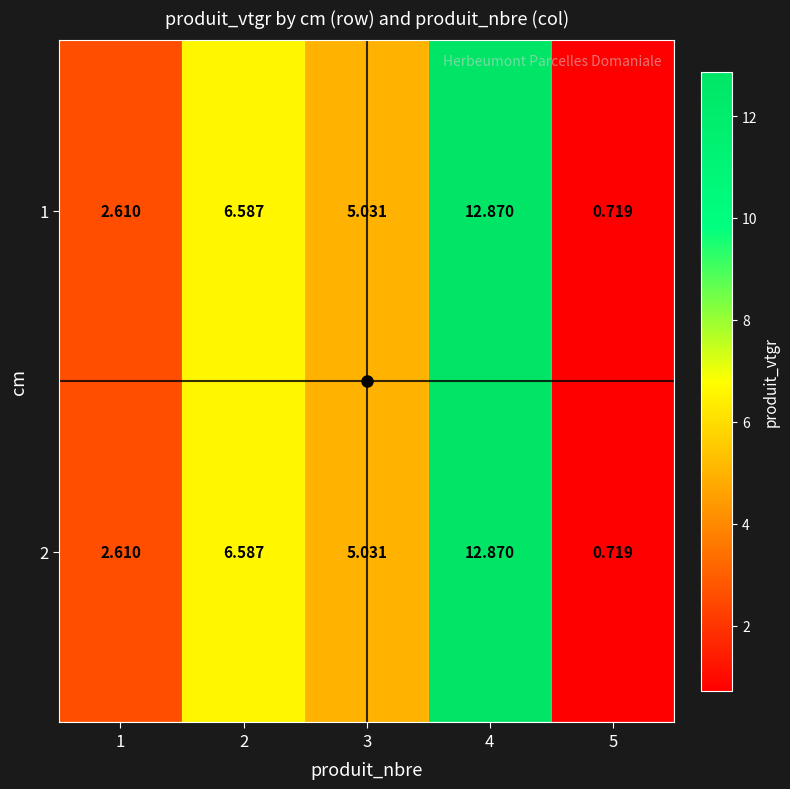

How many distinct data groups are displayed?

2